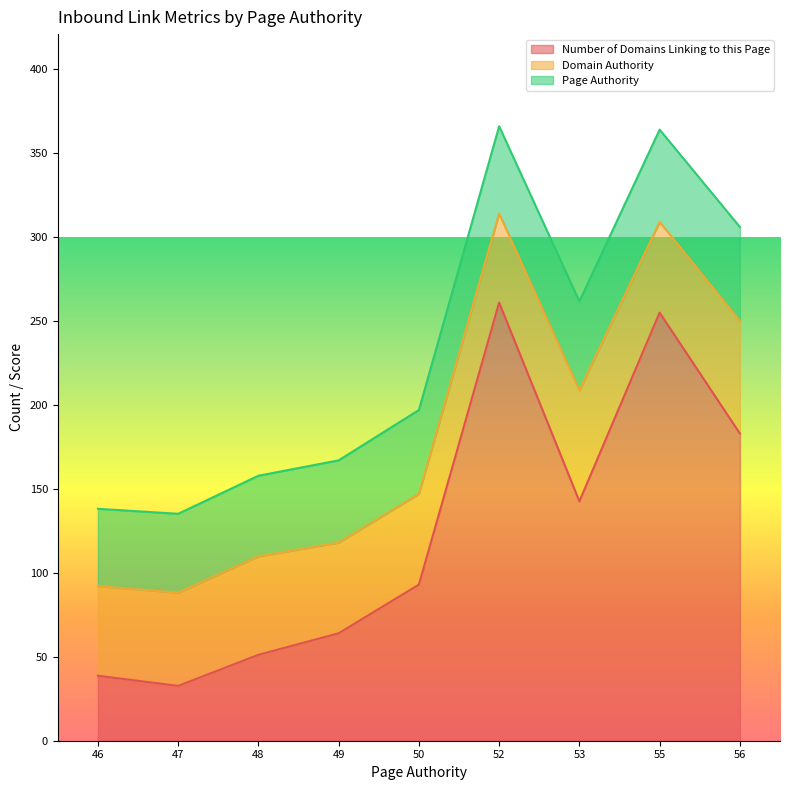

Is it true that Number of Domains Linking to this Page equals 38.7 at 46?

True